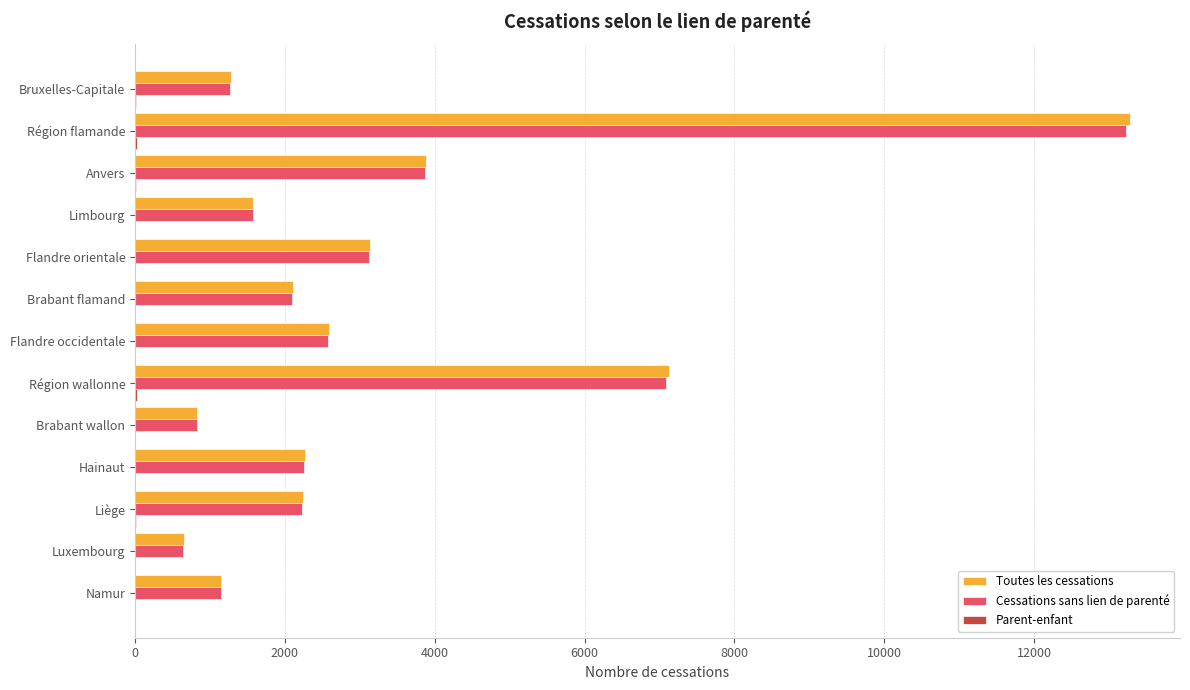

Which series changed the most between Flandre orientale and Namur?

Toutes les cessations